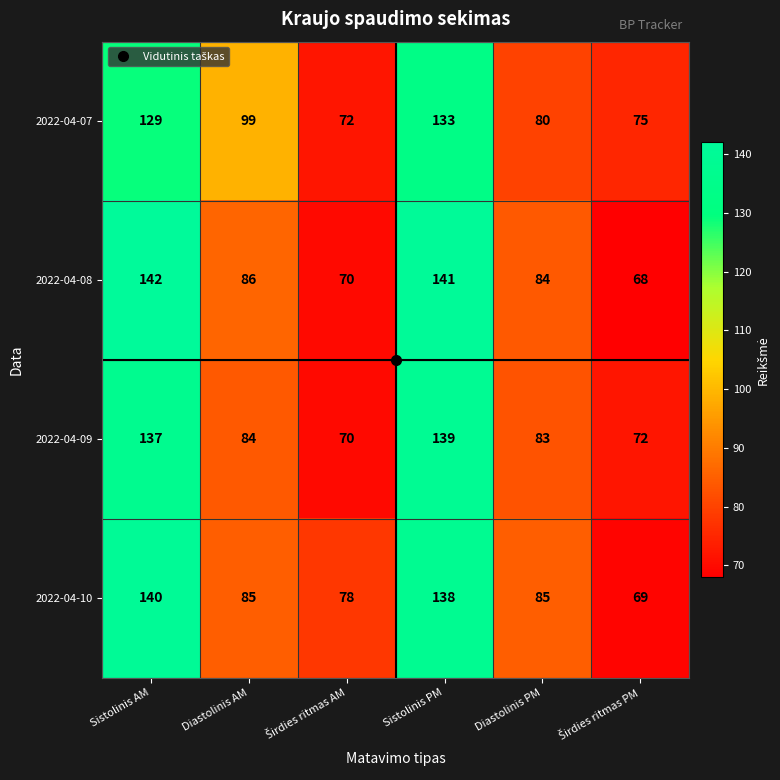

Which series has the largest total across all categories?

2022-04-10